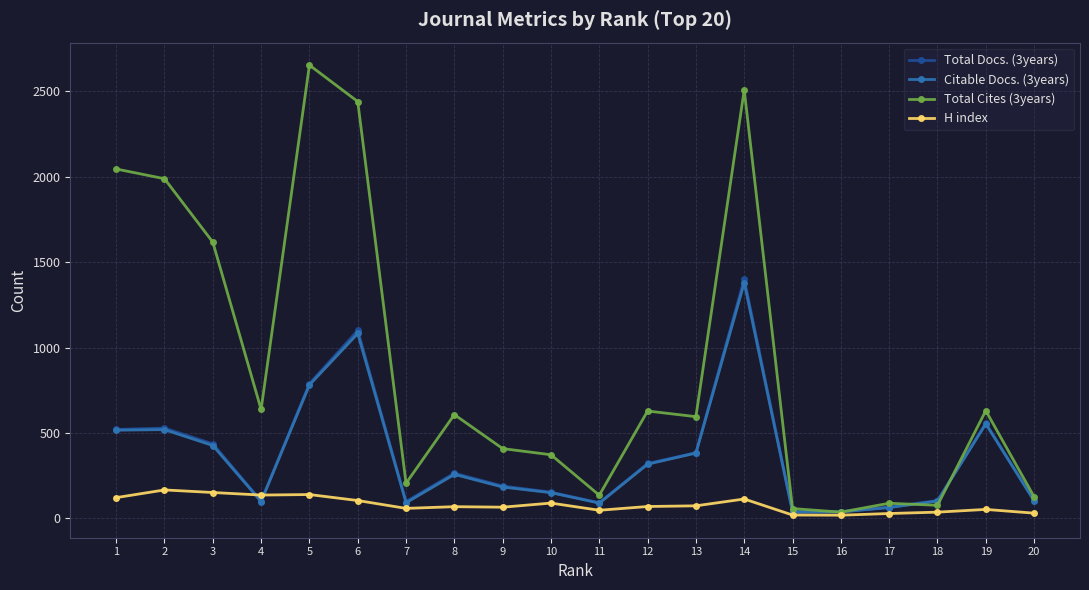

Reading left to right, transcribe all the data shown in this chart.

Total Docs. (3years): 521	529	437	102	789	1101	99	265	190	154	92	322	385	1402	42	40	67	105	557	107
Citable Docs. (3years): 517	520	427	99	782	1083	92	258	184	151	90	318	383	1380	37	38	64	102	554	103
Total Cites (3years): 2046	1989	1618	638	2654	2441	206	608	409	373	136	629	596	2509	58	37	89	77	631	127
H index: 122	167	152	137	140	105	59	69	66	90	48	70	74	114	20	19	29	37	53	31